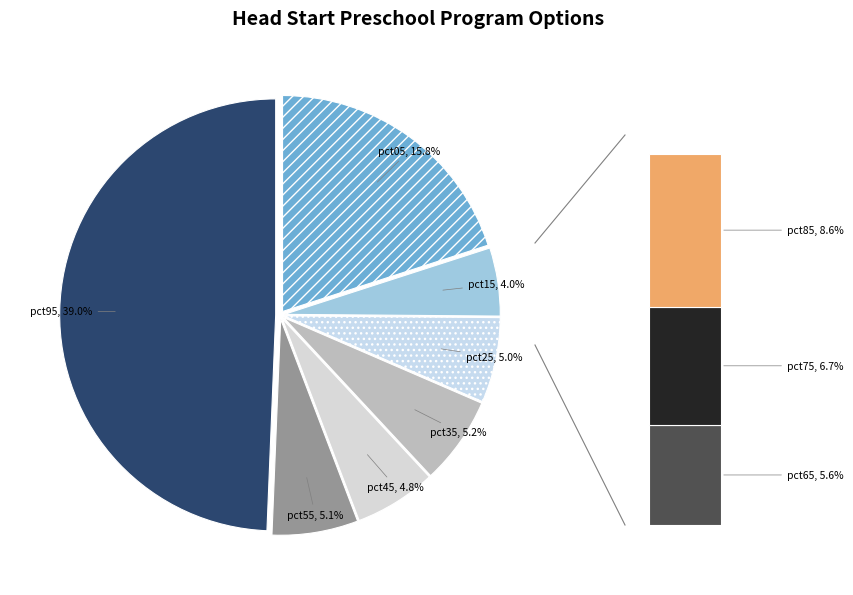

What percentage is the pct95 slice, to the nearest percent?

39%